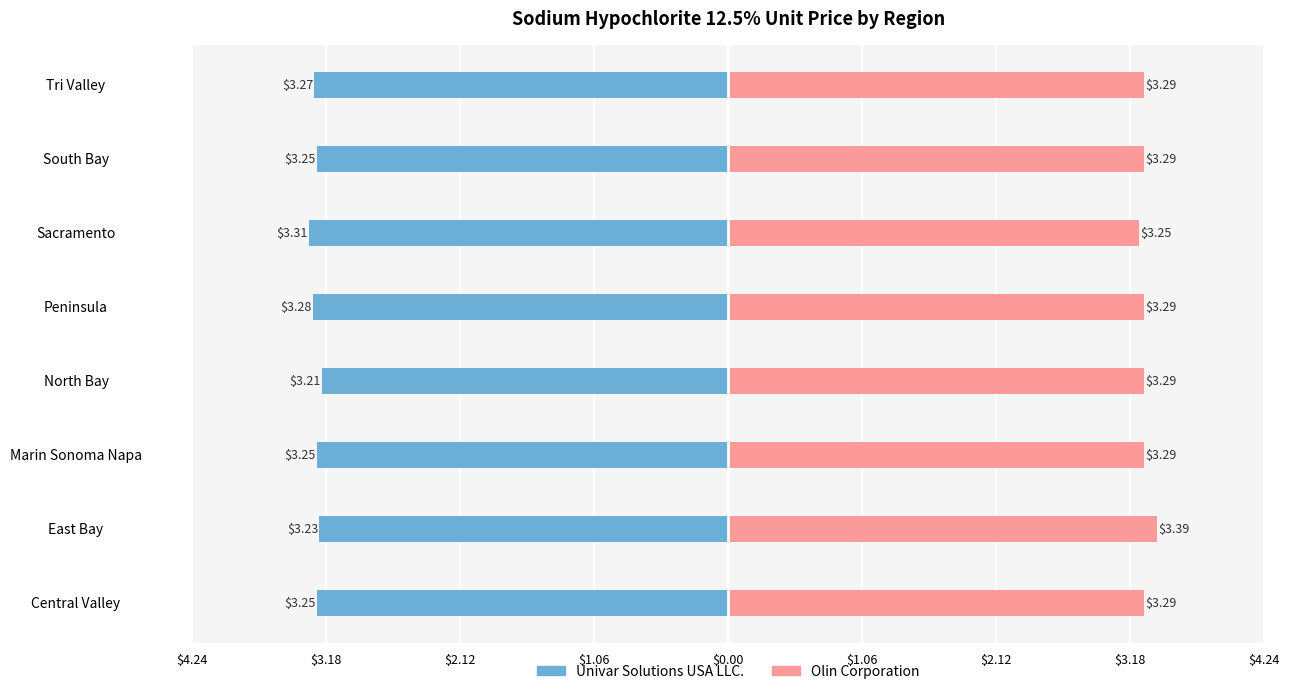

Which series has the largest range (max minus min)?

Olin Corporation